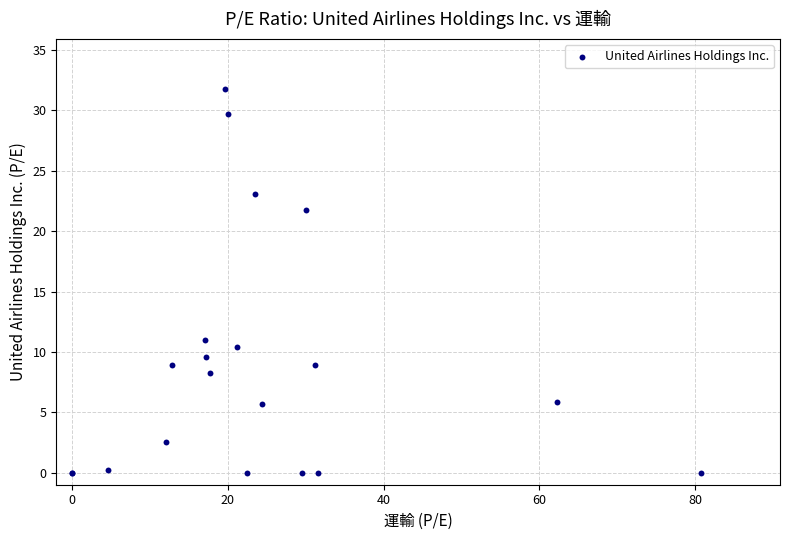

What Y value in the scatter plot is closest to 15?

11.0